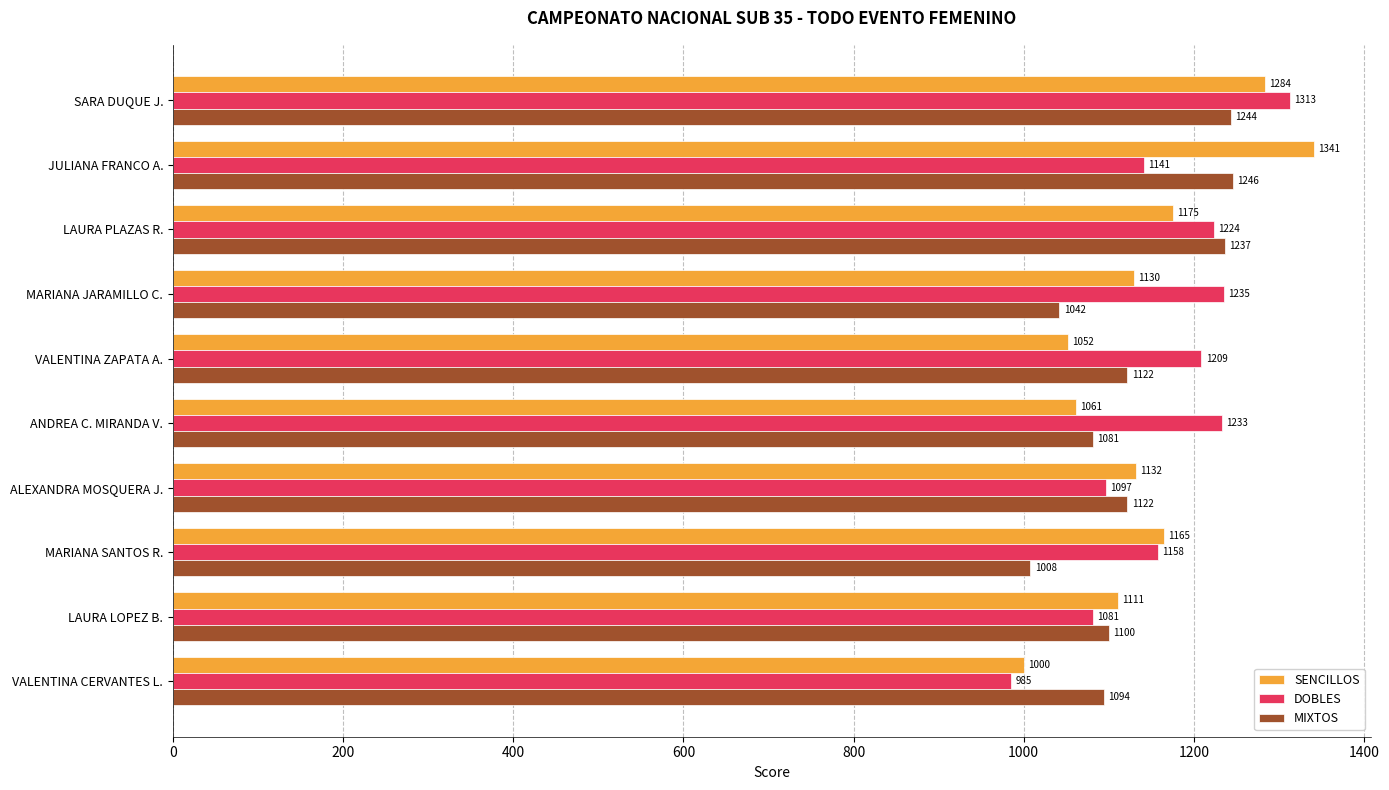

Which series has the largest range (max minus min)?

SENCILLOS